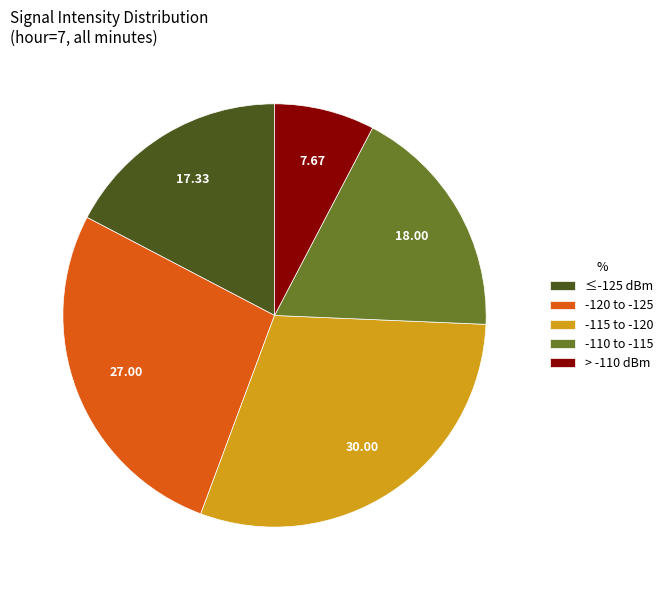

Is the sum of -120 to -125 and ≤-125 dBm greater than half?

No